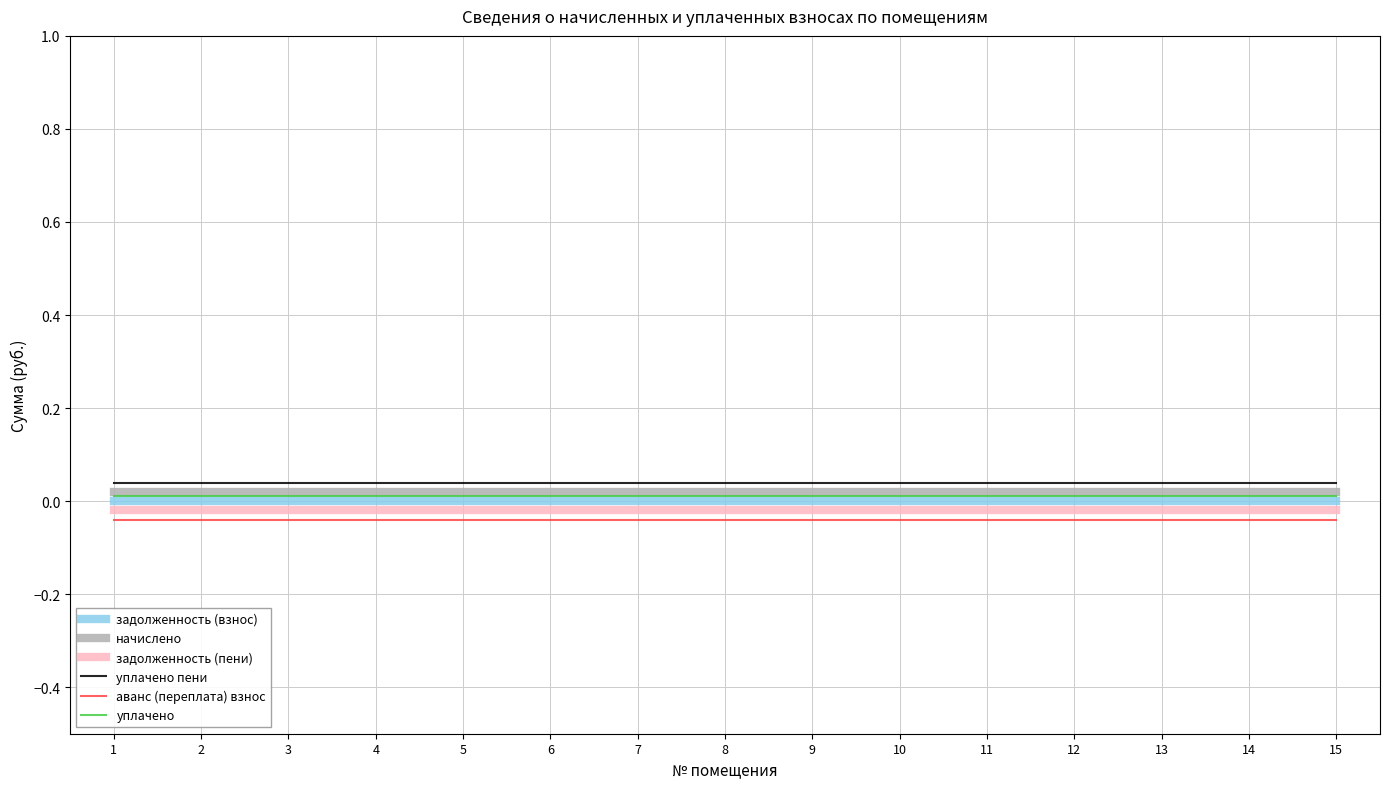

True or false: задолженность (пени) and начислено intersect in this chart.

False